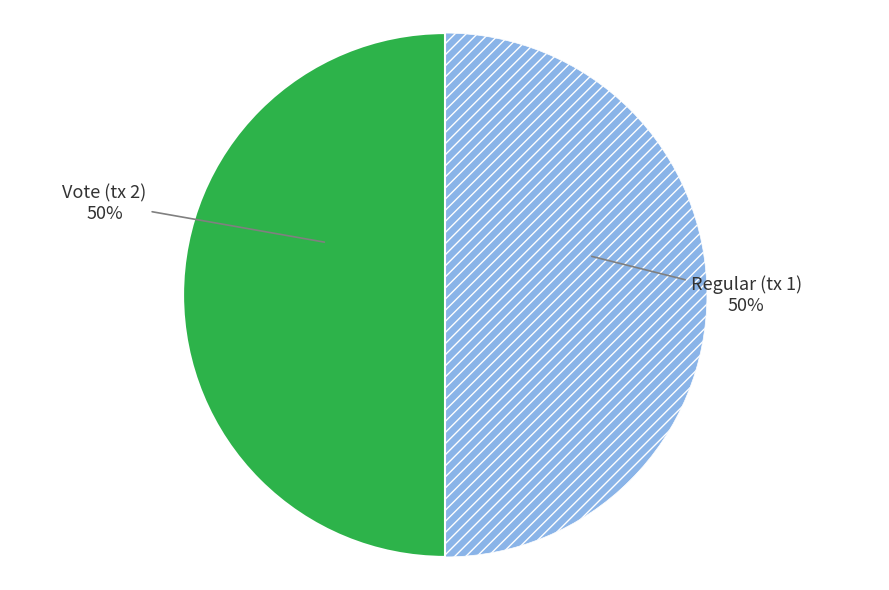

To the nearest percent, what is the average slice percentage?

50%